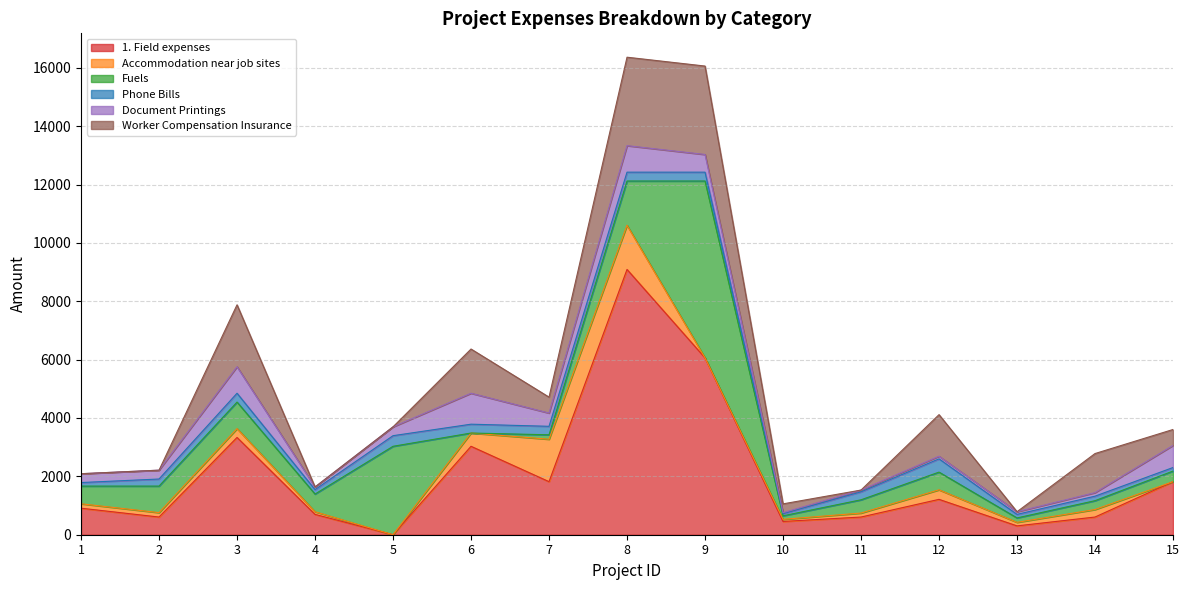

What is the value of the Worker Compensation Insurance point at the 3rd from the left?

2121.2